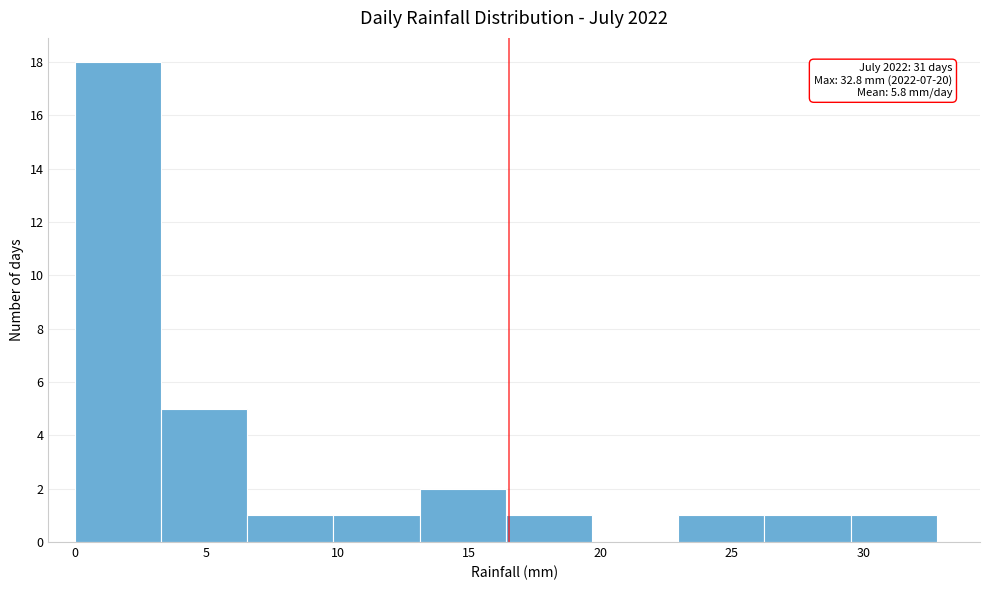

Over which range of the x-axis is the bar tallest?

0.0 to 3.5